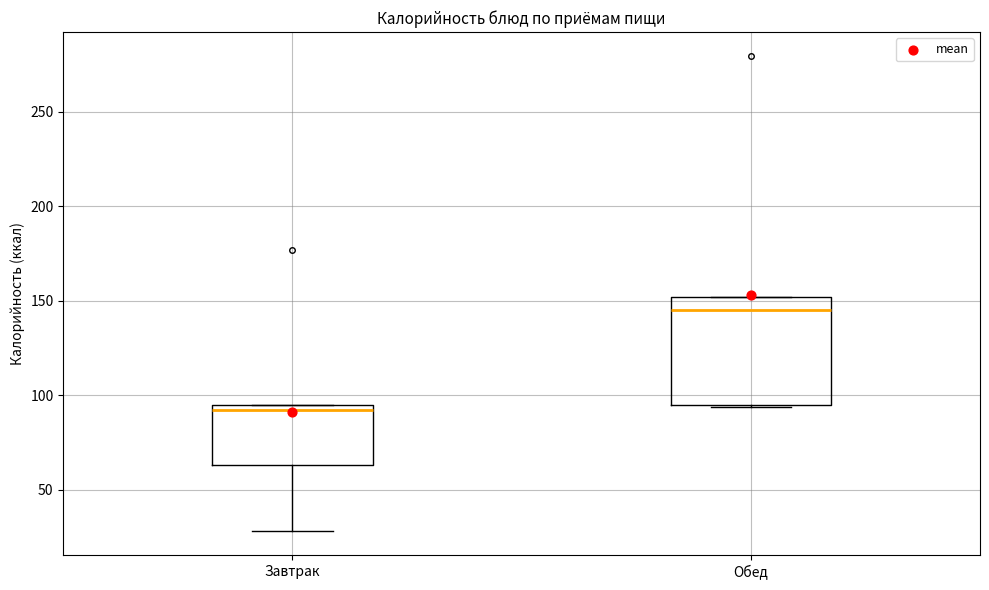

Which box has the highest median line?

Обед